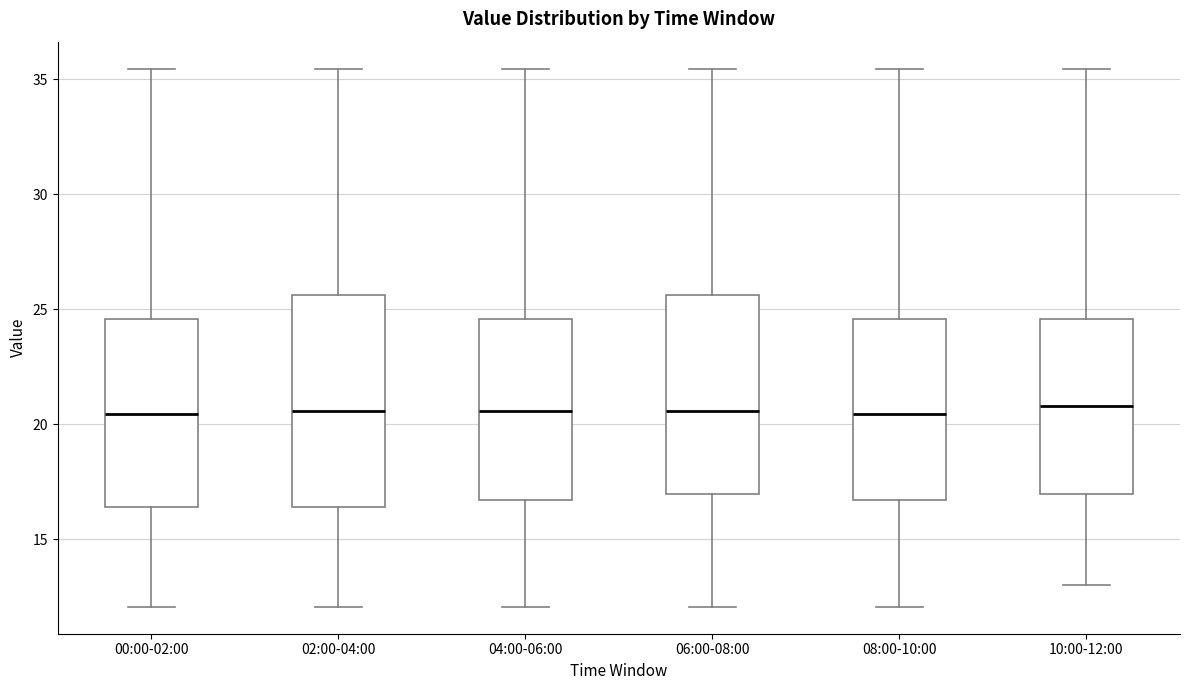

Reading left to right, transcribe this box plot: for each box, give where its median line is, the range the box spans, and where its two whiskers end, as read against the y-axis. The values are not printed on the chart, so give them approximately, as read against the axis.

00:00-02:00: median 20.5, box 16.5 to 24.5, whiskers 12.0 to 35.5
02:00-04:00: median 20.5, box 16.5 to 25.5, whiskers 12.0 to 35.5
04:00-06:00: median 20.5, box 16.5 to 24.5, whiskers 12.0 to 35.5
06:00-08:00: median 20.5, box 17.0 to 25.5, whiskers 12.0 to 35.5
08:00-10:00: median 20.5, box 16.5 to 24.5, whiskers 12.0 to 35.5
10:00-12:00: median 21.0, box 17.0 to 24.5, whiskers 13.0 to 35.5